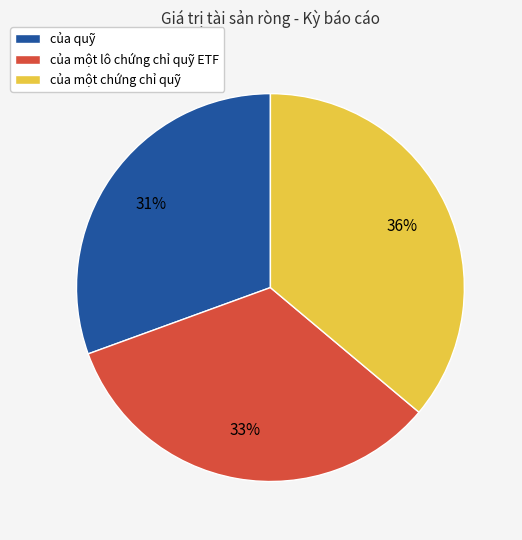

To the nearest percent, what is the average slice percentage?

33%